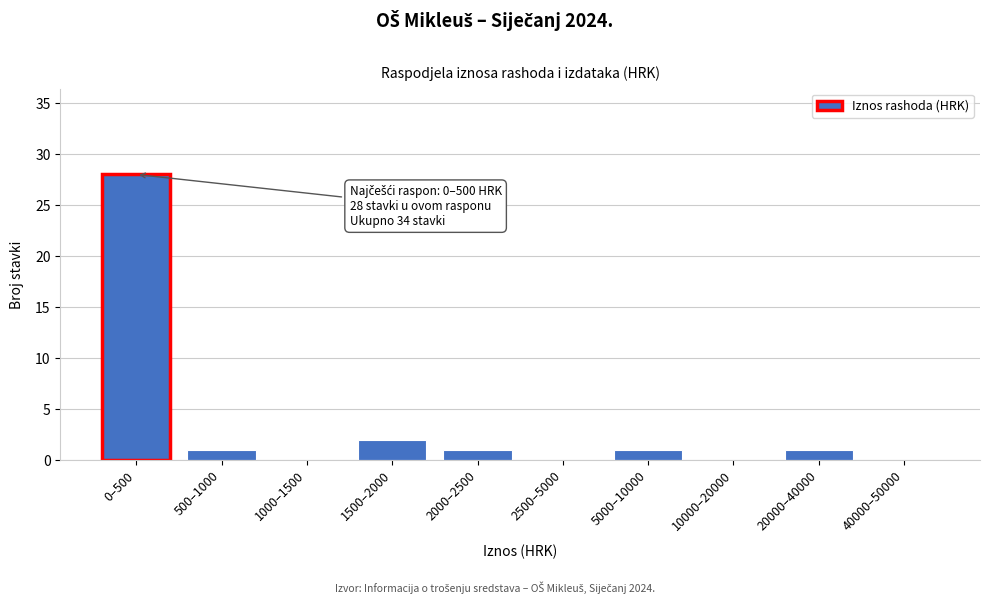

Reading right to left, extract all data points from this chart.

40000–50000=0	20000–40000=1	10000–20000=0	5000–10000=1	2500–5000=0	2000–2500=1	1500–2000=2	1000–1500=0	500–1000=1	0–500=28